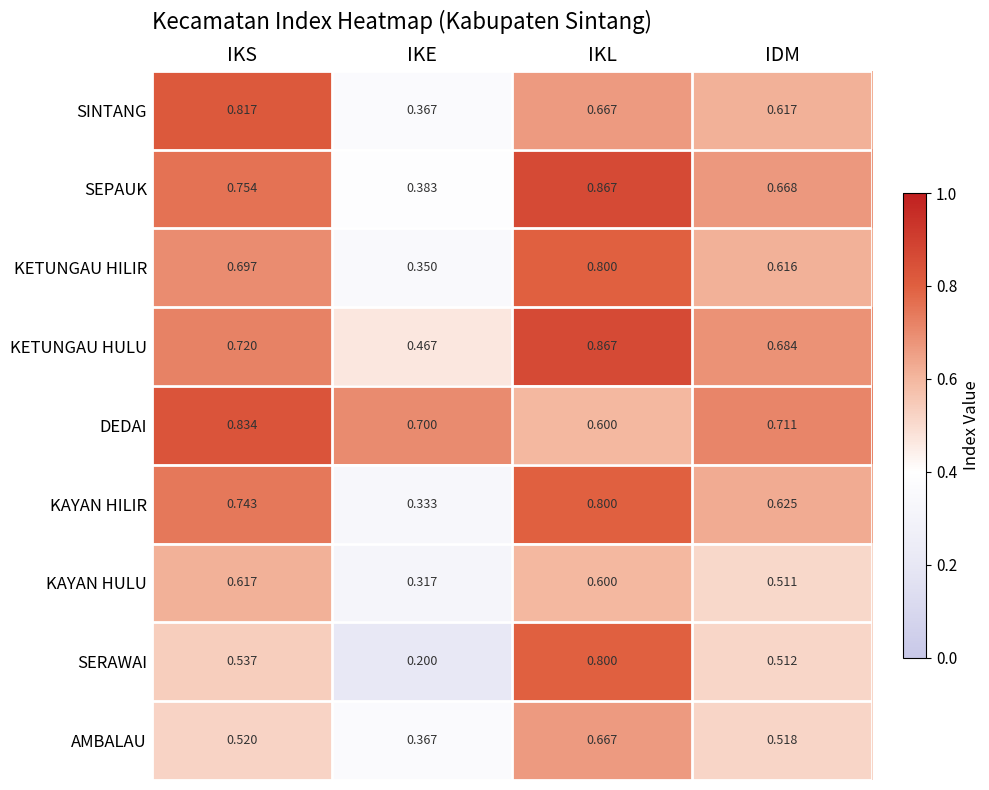

Rank the categories by KETUNGAU HULU value from lowest to highest.

IKE, IDM, IKS, IKL